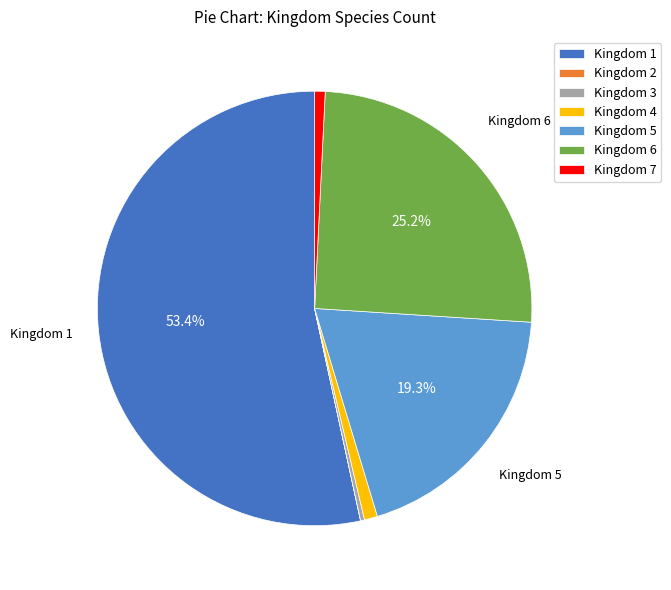

What is the ratio of the value at Kingdom 1 to the value at Kingdom 7?

68.6